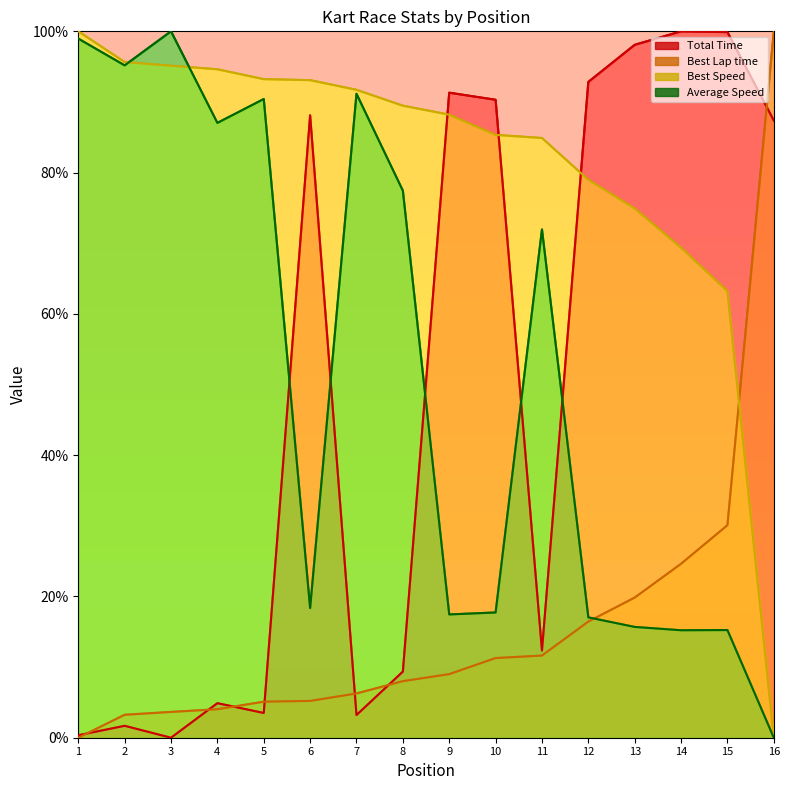

True or false: Best Lap time and Total Time intersect in this chart.

True